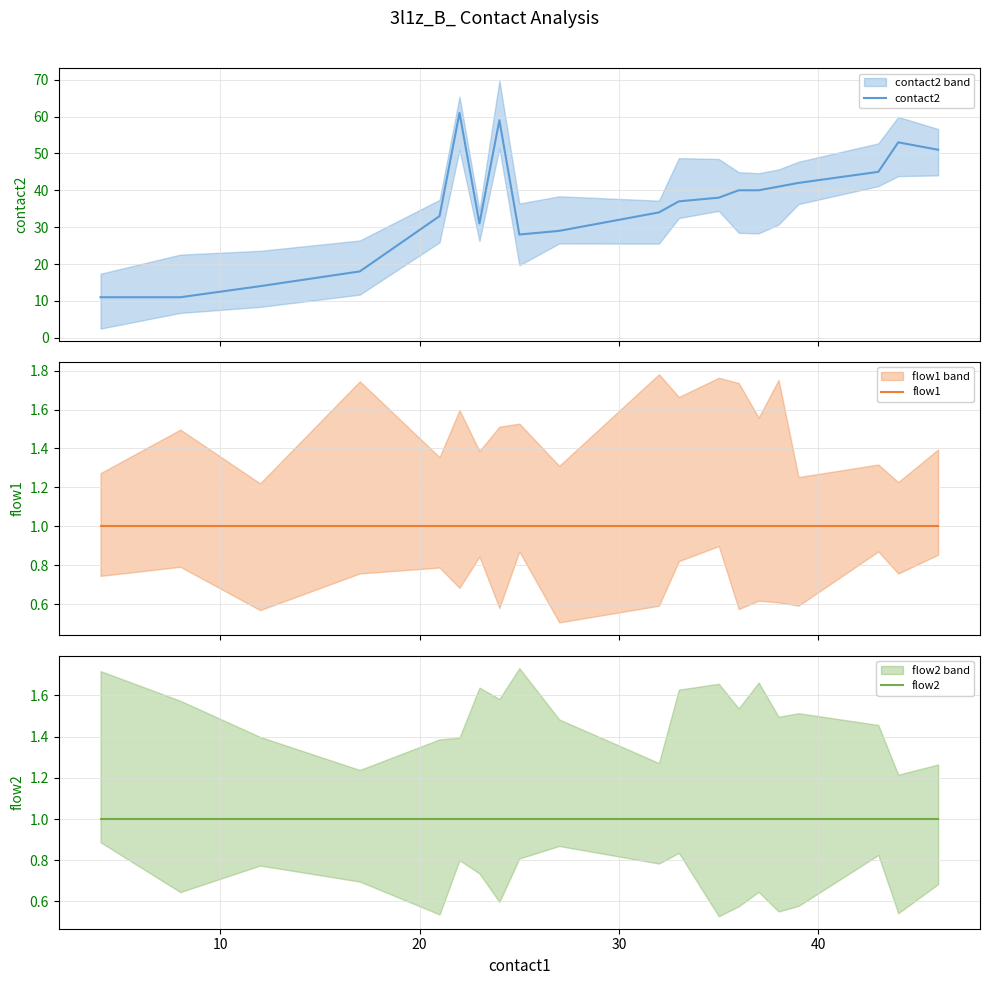

What is the maximum value for contact2?

61